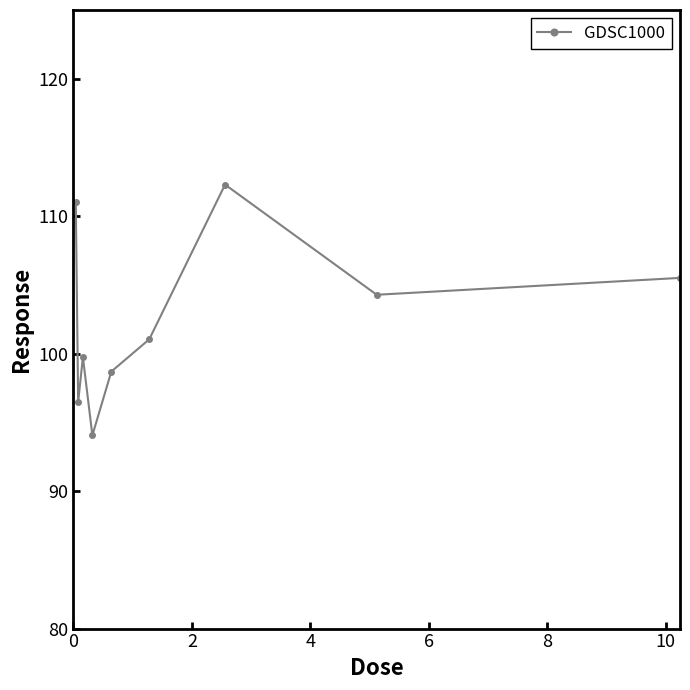

What is the value of the 5th point from the left?

98.7